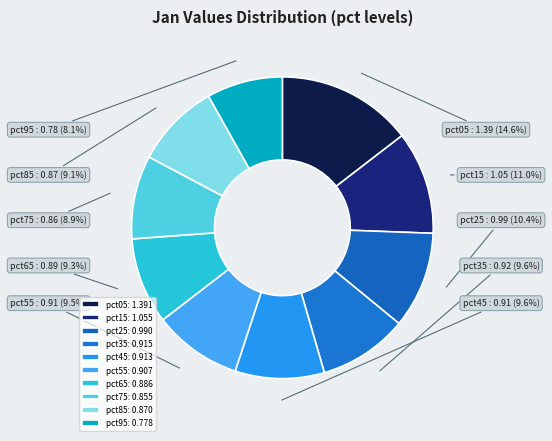

Count the number of slices in the pie.

10